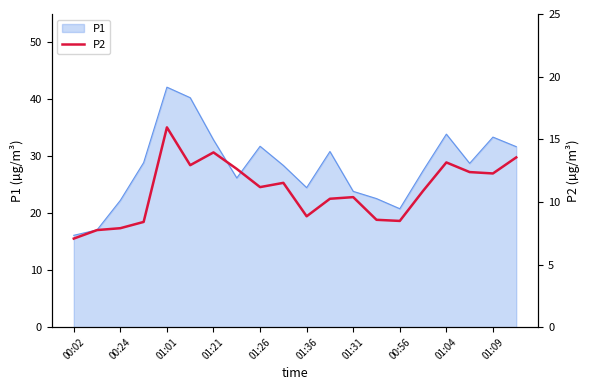

The value of P1 at 00:02 is 16.1. True or false?

True